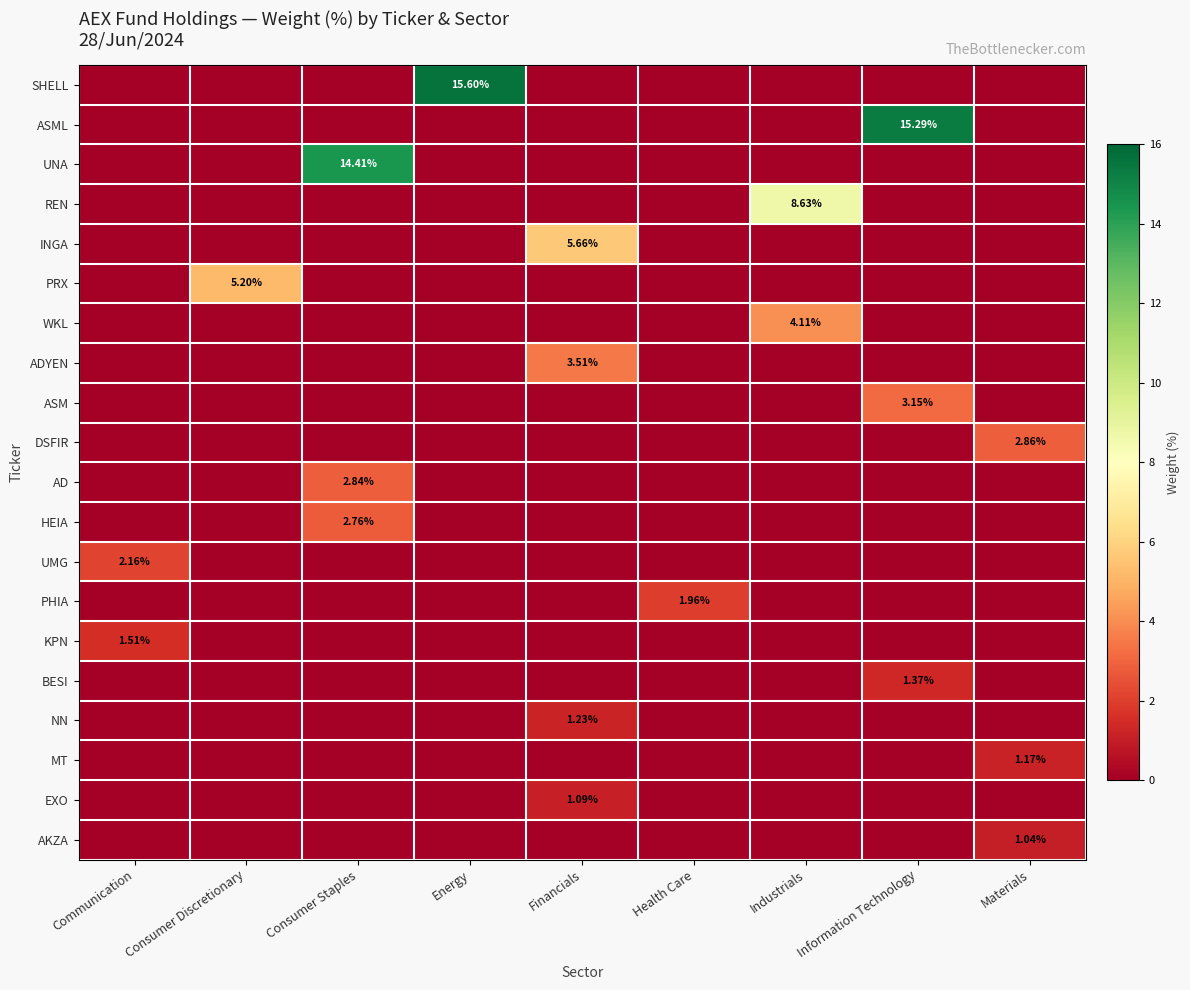

Count the number of data series in this chart.

20